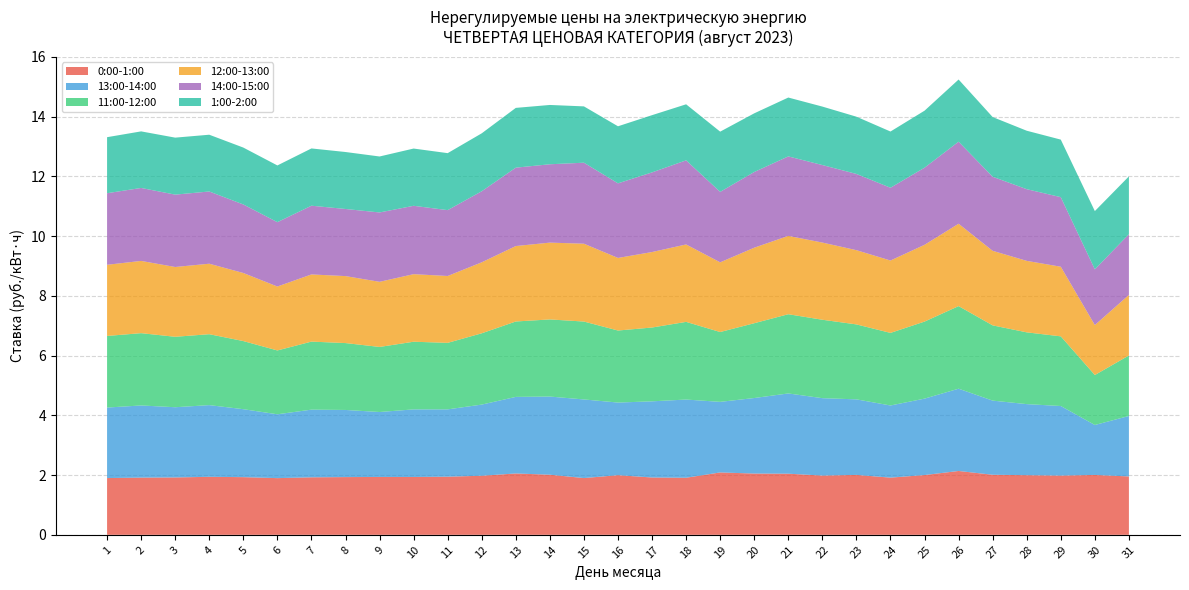

Reading left to right, list all the values displayed in this chart.

0:00-1:00: 1=1.9	2=1.9	3=1.9	4=1.9	5=1.9	6=1.9	7=1.9	8=1.9	9=1.9	10=1.9	11=1.9	12=2.0	13=2.1	14=2.0	15=1.9	16=2.0	17=1.9	18=1.9	19=2.1	20=2.1	21=2.0	22=2.0	23=2.0	24=1.9	25=2.0	26=2.1	27=2.0	28=2.0	29=2.0	30=2.0	31=2.0
13:00-14:00: 1=2.4	2=2.4	3=2.4	4=2.4	5=2.3	6=2.1	7=2.3	8=2.2	9=2.2	10=2.3	11=2.3	12=2.4	13=2.6	14=2.6	15=2.6	16=2.4	17=2.5	18=2.6	19=2.4	20=2.5	21=2.7	22=2.6	23=2.5	24=2.4	25=2.6	26=2.8	27=2.5	28=2.4	29=2.3	30=1.7	31=2.0
11:00-12:00: 1=2.4	2=2.4	3=2.4	4=2.4	5=2.3	6=2.1	7=2.3	8=2.2	9=2.2	10=2.3	11=2.2	12=2.4	13=2.5	14=2.6	15=2.6	16=2.4	17=2.5	18=2.6	19=2.3	20=2.5	21=2.7	22=2.6	23=2.5	24=2.4	25=2.6	26=2.8	27=2.5	28=2.4	29=2.3	30=1.7	31=2.0
12:00-13:00: 1=2.4	2=2.4	3=2.3	4=2.4	5=2.3	6=2.1	7=2.2	8=2.2	9=2.2	10=2.3	11=2.2	12=2.4	13=2.5	14=2.6	15=2.6	16=2.4	17=2.5	18=2.6	19=2.3	20=2.5	21=2.6	22=2.6	23=2.5	24=2.4	25=2.6	26=2.8	27=2.5	28=2.4	29=2.3	30=1.7	31=2.0
14:00-15:00: 1=2.4	2=2.4	3=2.4	4=2.4	5=2.3	6=2.2	7=2.3	8=2.2	9=2.3	10=2.3	11=2.2	12=2.4	13=2.6	14=2.6	15=2.7	16=2.5	17=2.7	18=2.8	19=2.4	20=2.5	21=2.7	22=2.6	23=2.6	24=2.4	25=2.6	26=2.7	27=2.5	28=2.4	29=2.3	30=1.9	31=2.0
1:00-2:00: 1=1.9	2=1.9	3=1.9	4=1.9	5=1.9	6=1.9	7=1.9	8=1.9	9=1.9	10=1.9	11=1.9	12=1.9	13=2.0	14=2.0	15=1.9	16=1.9	17=1.9	18=1.9	19=2.0	20=2.0	21=2.0	22=2.0	23=1.9	24=1.9	25=1.9	26=2.1	27=2.0	28=2.0	29=1.9	30=2.0	31=1.9